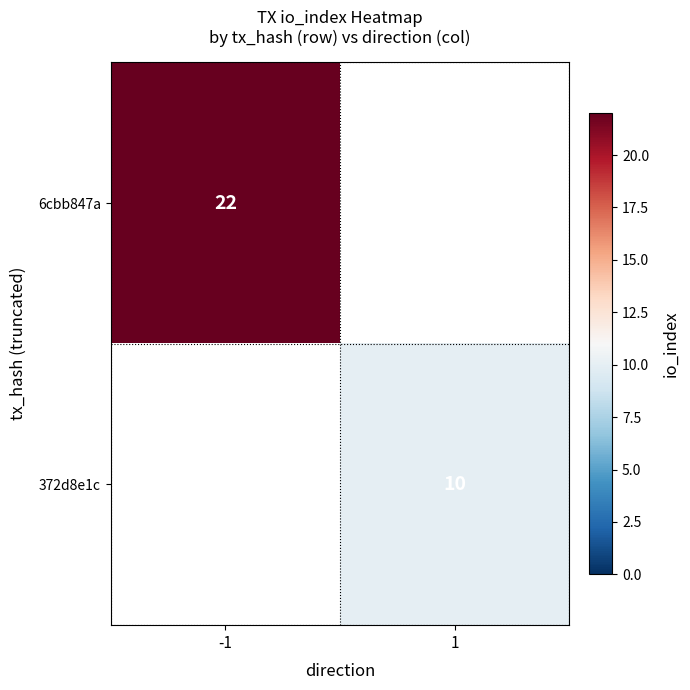

The 6cbb847a series shows 22 at -1. True or false?

True